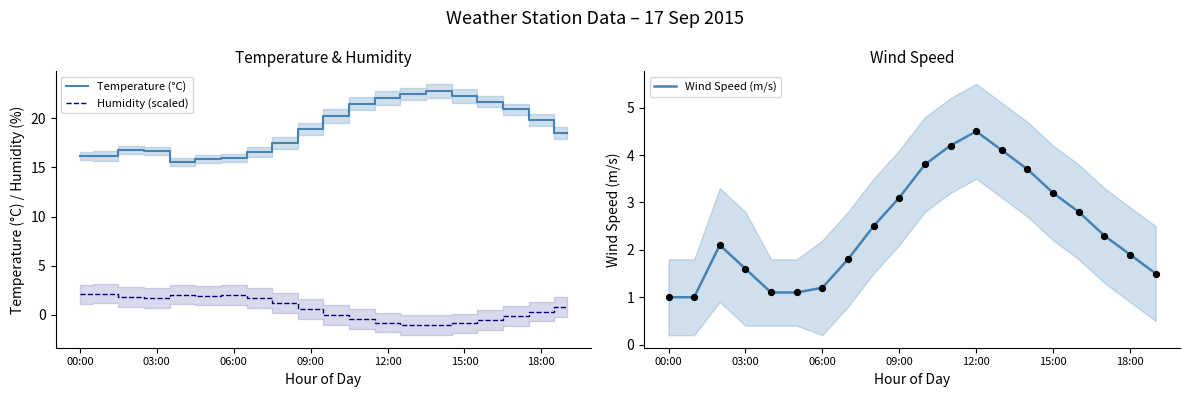

What is the highest value of the Humidity (scaled) series?

2.2